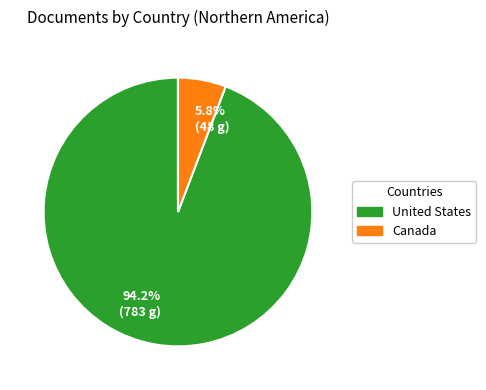

Count the number of slices in the pie.

2